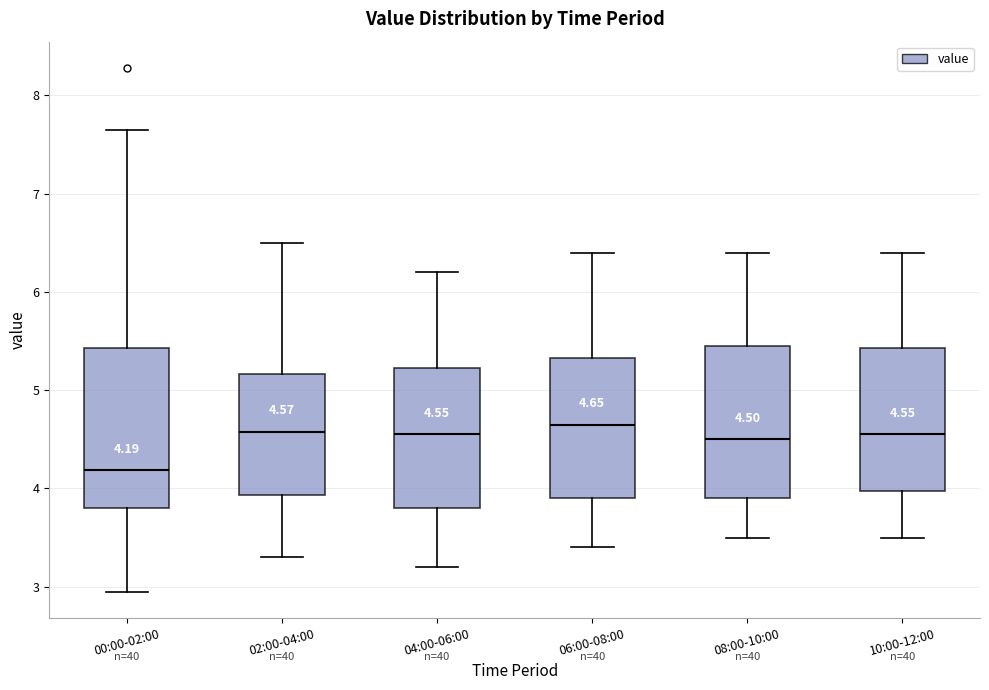

Which box's median line is the lowest?

00:00-02:00